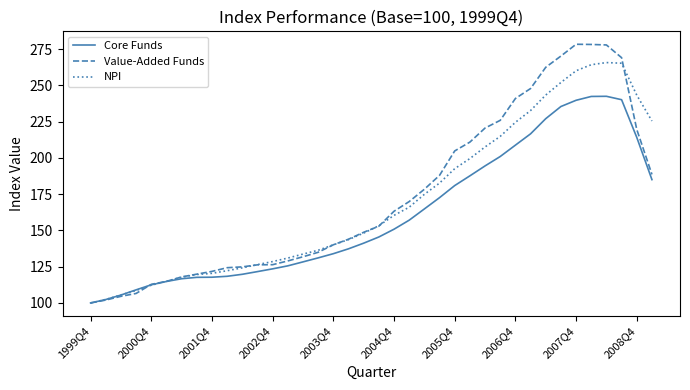

How many lines are shown in the chart?

3